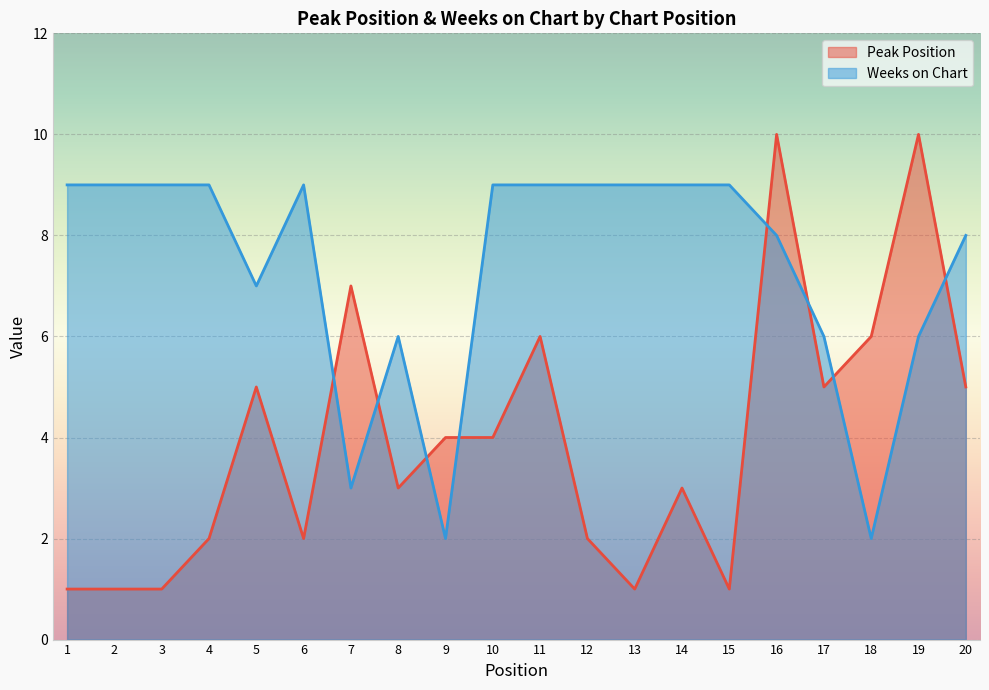

Which category has the lowest value across all series?

1